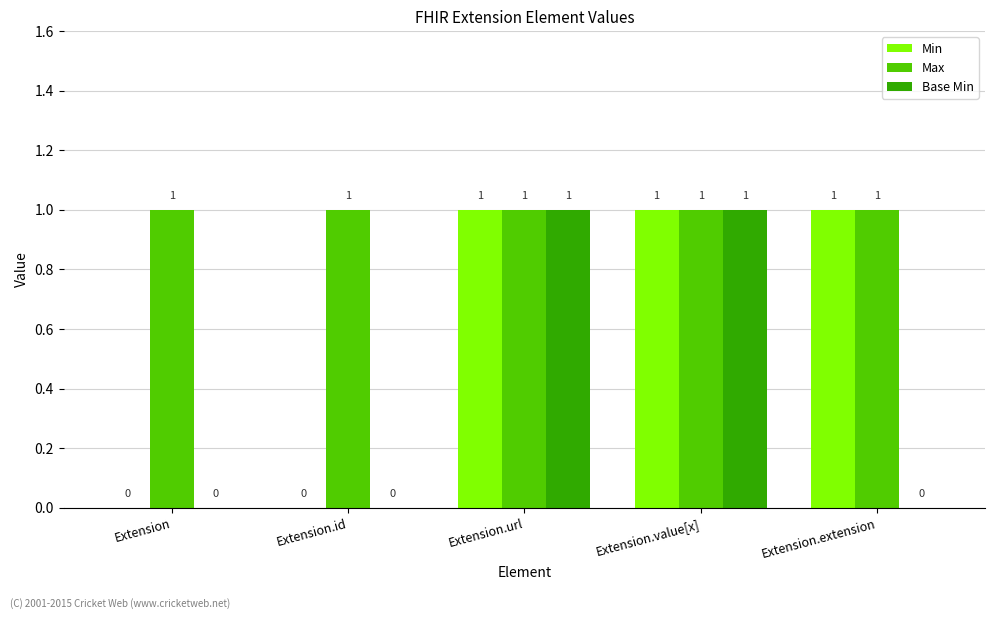

What is the maximum value for Base Min?

1